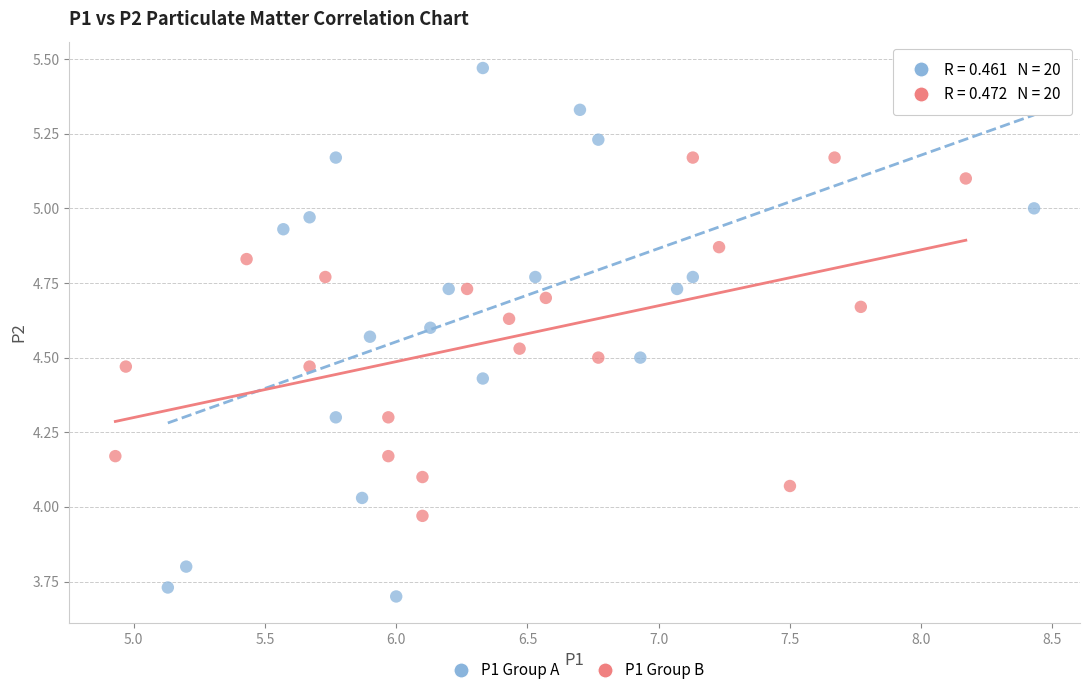

Which series reaches the minimum Y coordinate?

P1 Group A